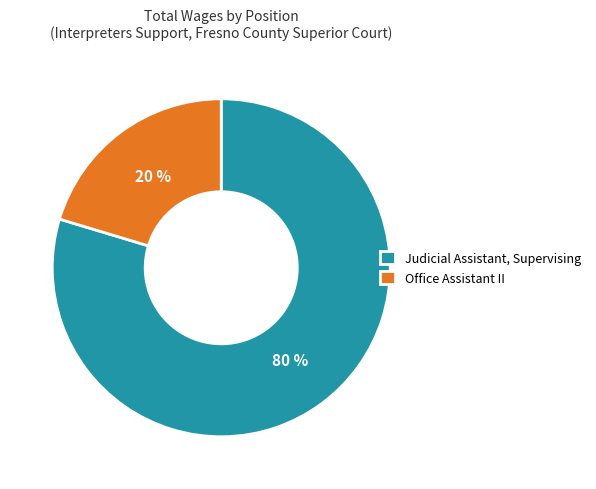

Count the number of slices in the pie.

2